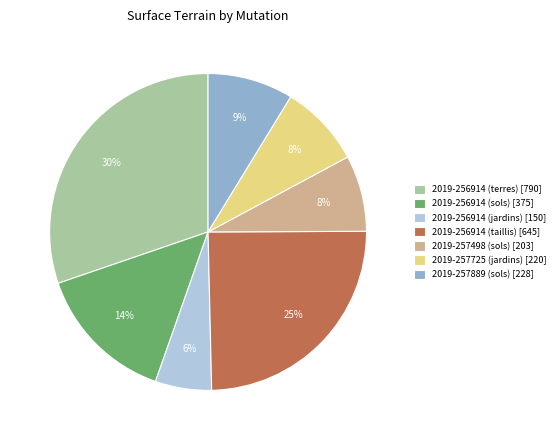

Does 2019-256914 (terres) represent more than half of the total?

No